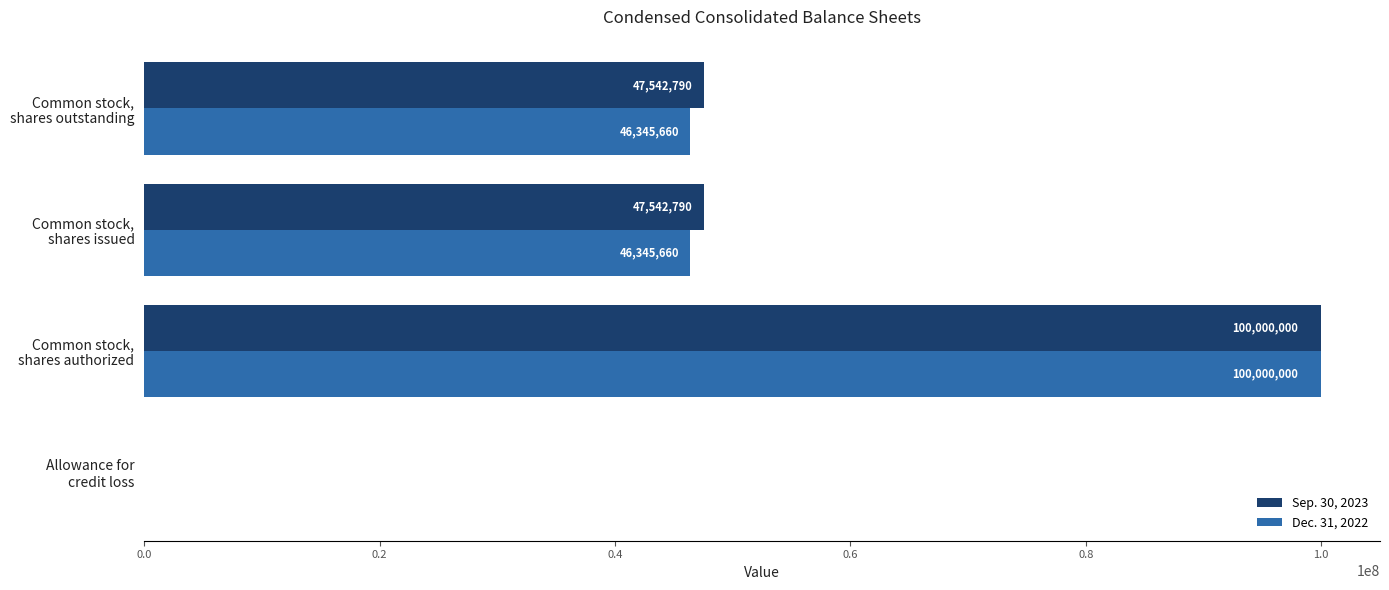

What is the sum of all Sep. 30, 2023 values?

195086094